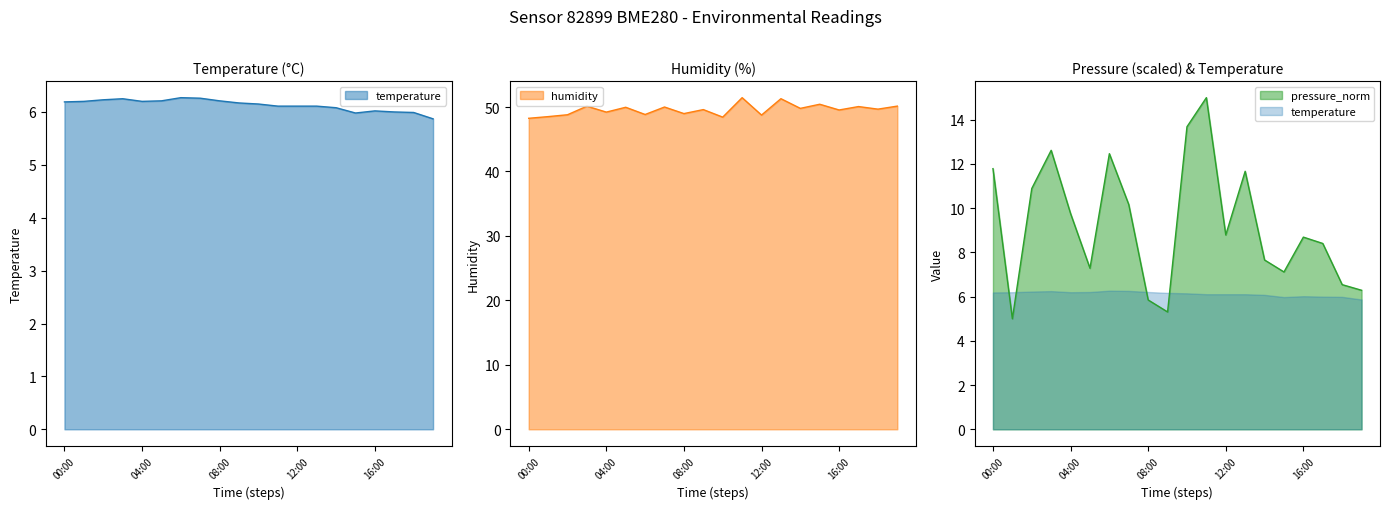

What is the sum of the pressure_norm values at 05:00 and 18:00?

13.8